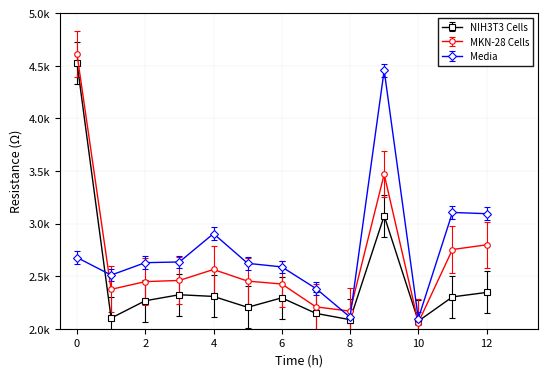

What is the maximum value shown in the chart?

4611.6